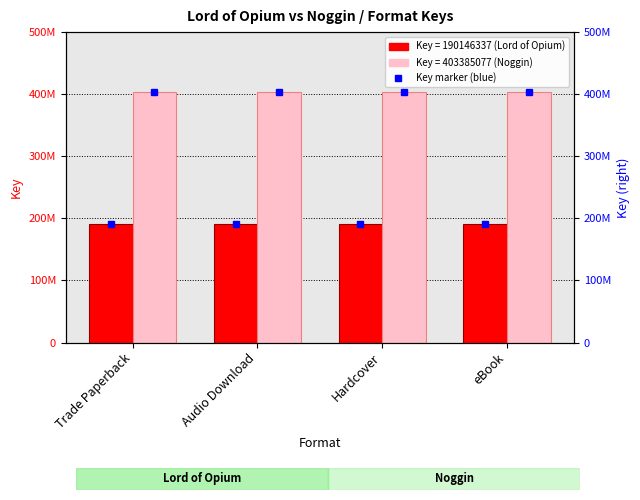

What is the approximate value of Lord of Opium (Key=190146337) at Hardcover?

190146337